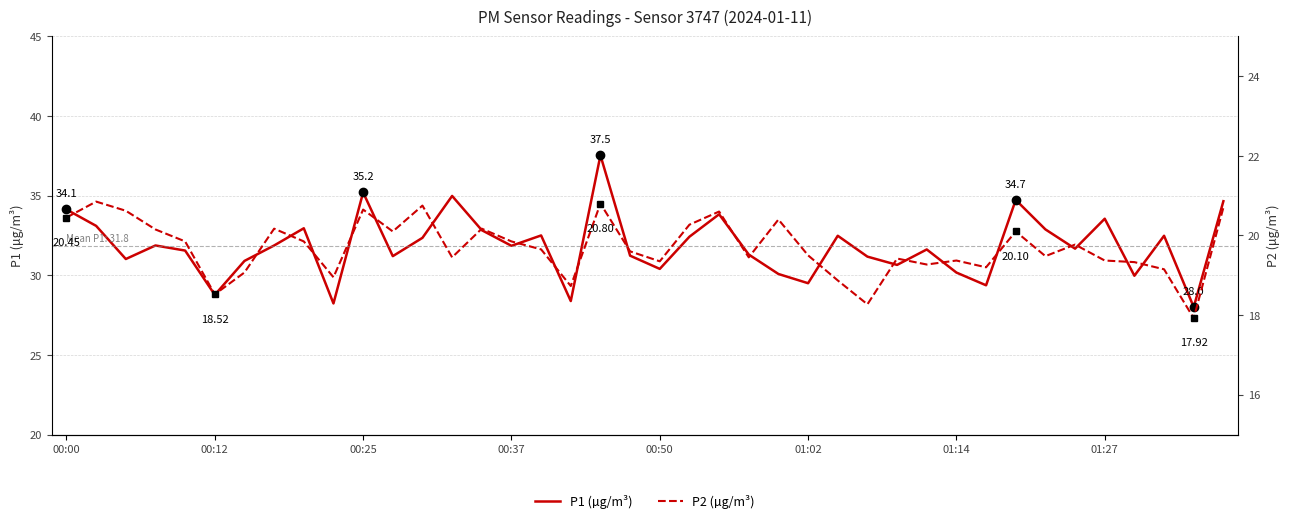

The value of P1 (µg/m³) at 21 is 32.4. True or false?

True